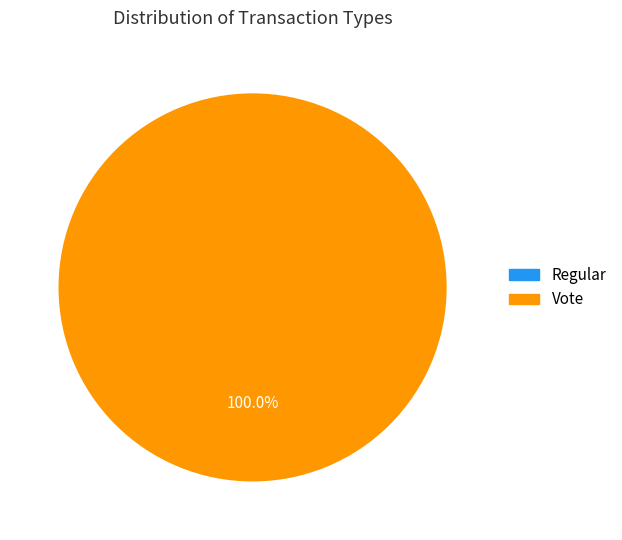

What is the smallest slice in the pie chart?

Regular